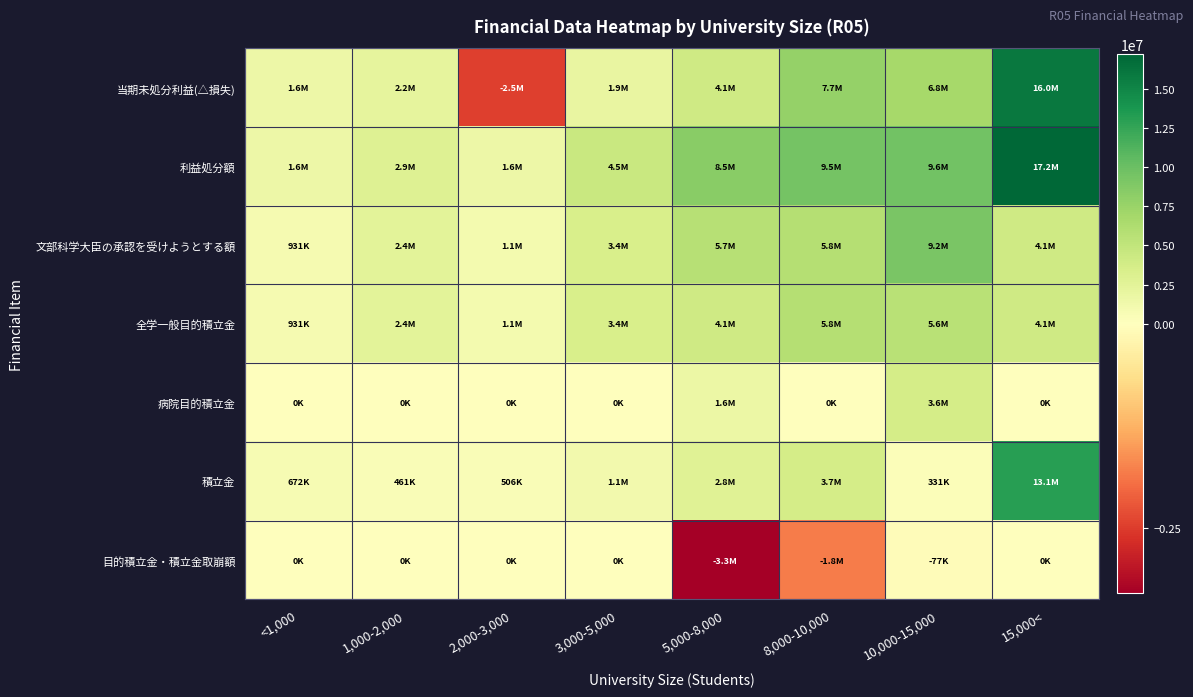

Reading left to right, list all the values displayed in this chart.

当期未処分利益(△損失): <1,000=1603764	1,000-2,000=2208901	2,000-3,000=-2462668	3,000-5,000=1932170	5,000-8,000=4095048	8,000-10,000=7686617	10,000-15,000=6776889	15,000<=15956715
利益処分額: <1,000=1603764	1,000-2,000=2881510	2,000-3,000=1563361	3,000-5,000=4488699	5,000-8,000=8455468	8,000-10,000=9492708	10,000-15,000=9579896	15,000<=17186372
文部科学大臣の承認を受けようとする額: <1,000=931411	1,000-2,000=2420462	2,000-3,000=1057807	3,000-5,000=3404986	5,000-8,000=5681512	8,000-10,000=5789544	10,000-15,000=9249069	15,000<=4076364
全学一般目的積立金: <1,000=931411	1,000-2,000=2420462	2,000-3,000=1057807	3,000-5,000=3404986	5,000-8,000=4062369	8,000-10,000=5789544	10,000-15,000=5600260	15,000<=4075920
病院目的積立金: <1,000=0	1,000-2,000=0	2,000-3,000=0	3,000-5,000=0	5,000-8,000=1619143	8,000-10,000=0	10,000-15,000=3648808	15,000<=0
積立金: <1,000=672354	1,000-2,000=461048	2,000-3,000=505554	3,000-5,000=1083713	5,000-8,000=2773955	8,000-10,000=3703164	10,000-15,000=330827	15,000<=13110007
目的積立金・積立金取崩額: <1,000=0	1,000-2,000=0	2,000-3,000=0	3,000-5,000=0	5,000-8,000=-3301714	8,000-10,000=-1806091	10,000-15,000=-76894	15,000<=0